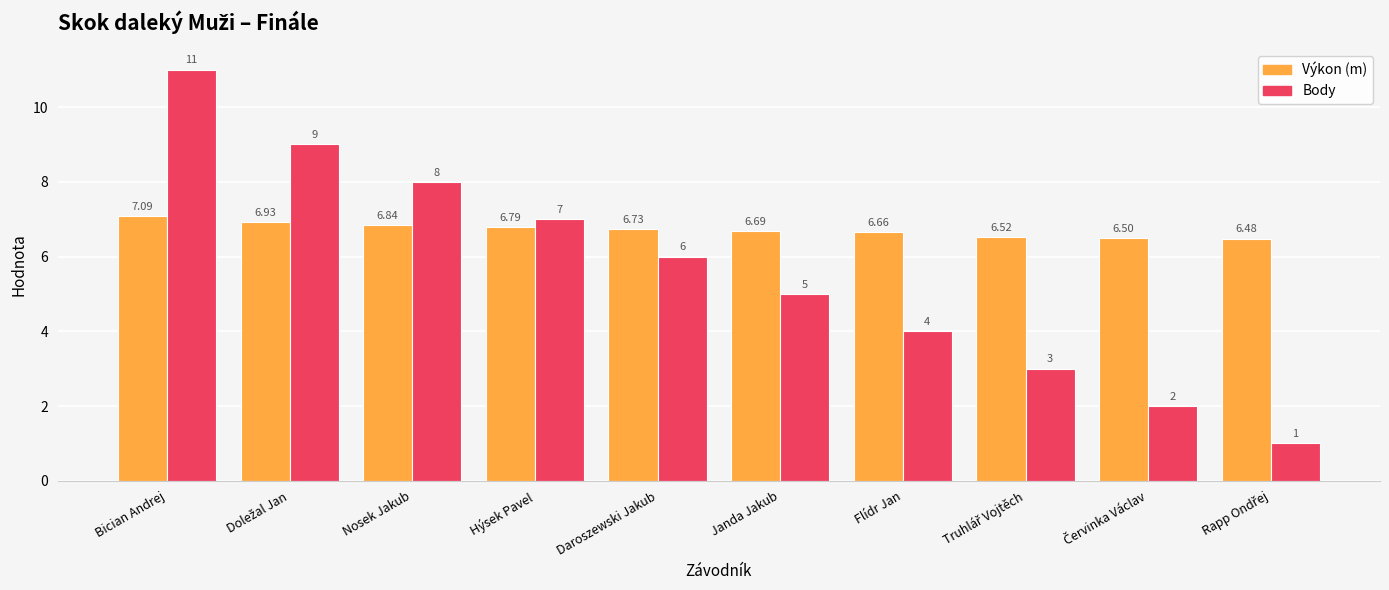

What is the label of the 1st bar from the left?

Bician Andrej